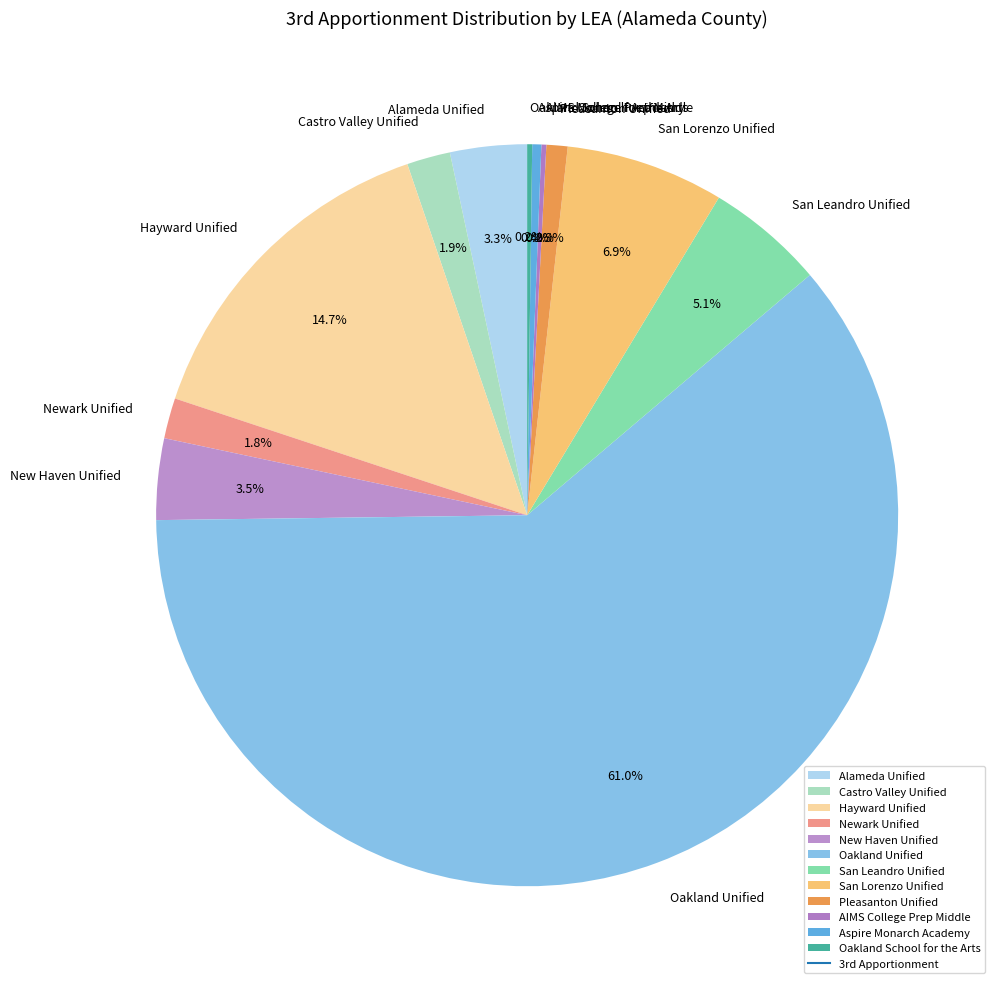

To the nearest percent, what is the combined percentage of Newark Unified and Alameda Unified?

5%